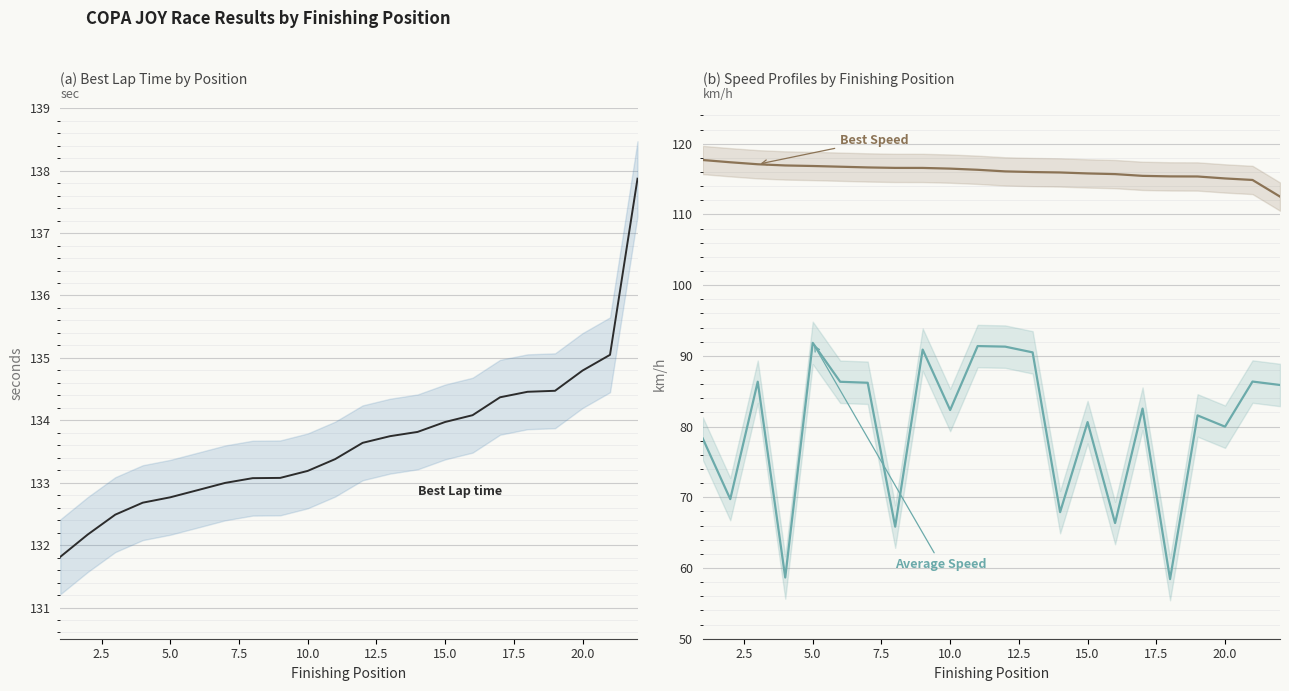

True or false: Best Lap time has more than 2 interior local peaks.

False